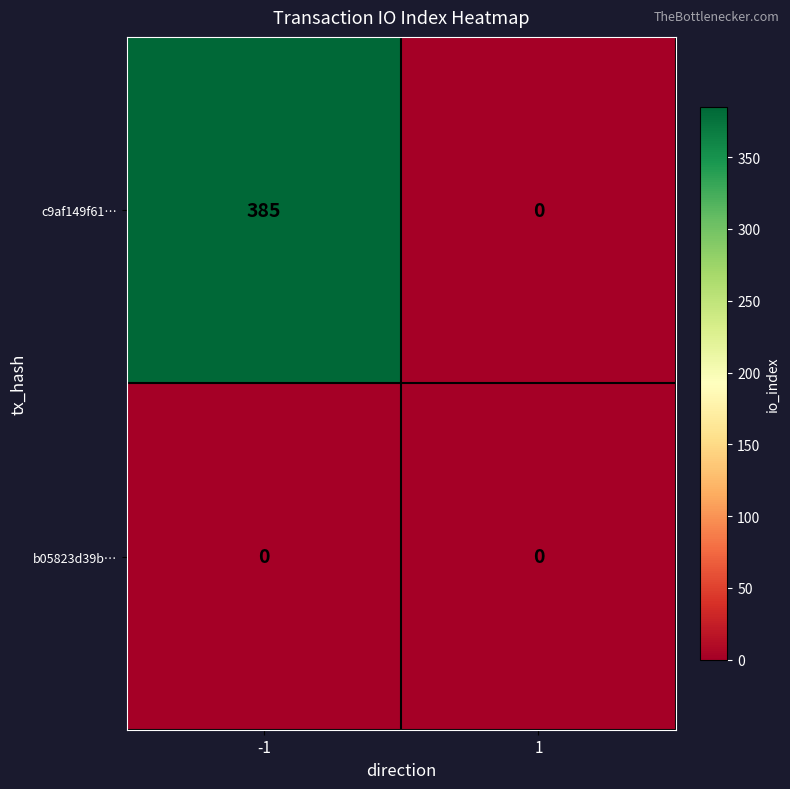

Count the number of categories in the chart.

2